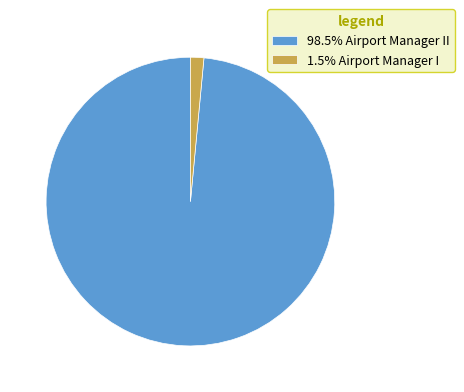

Does any single category account for the majority?

Yes